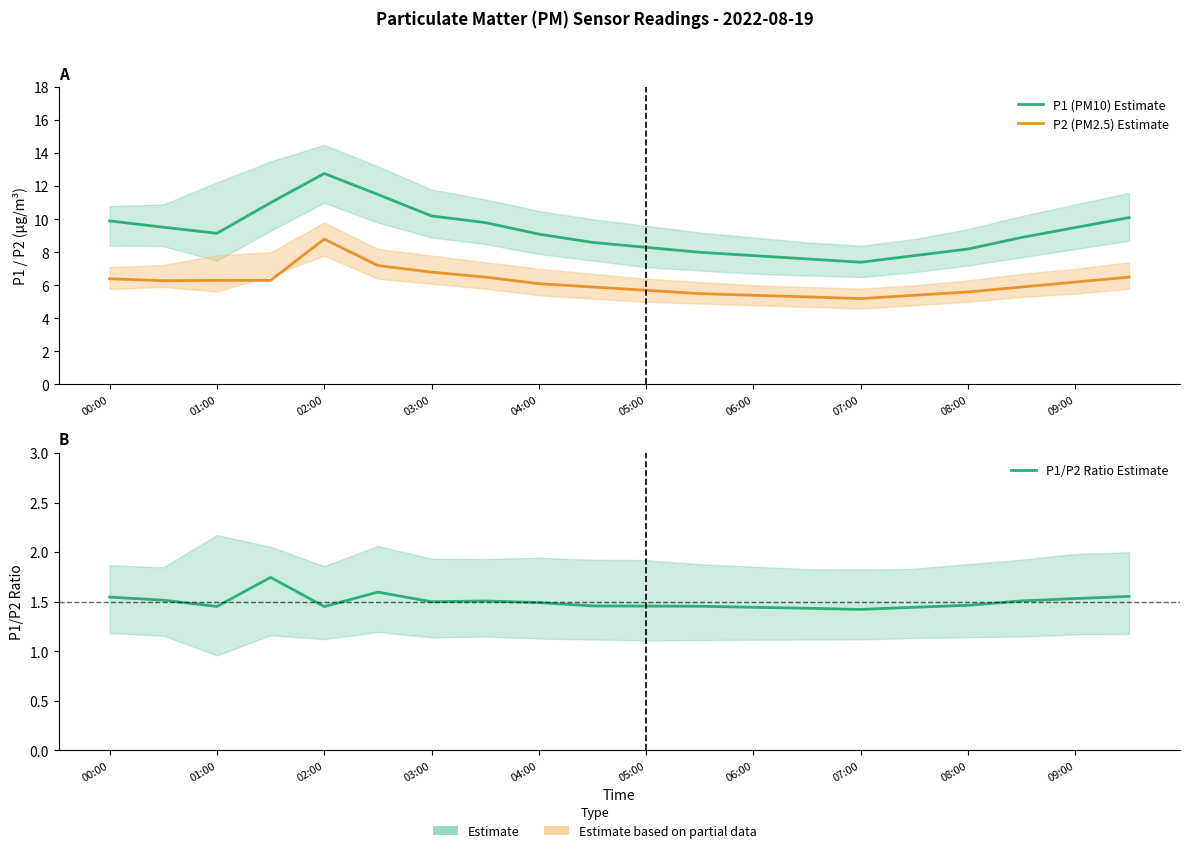

Which series changed the most between 03:00 and 07:00?

P1 (PM10)